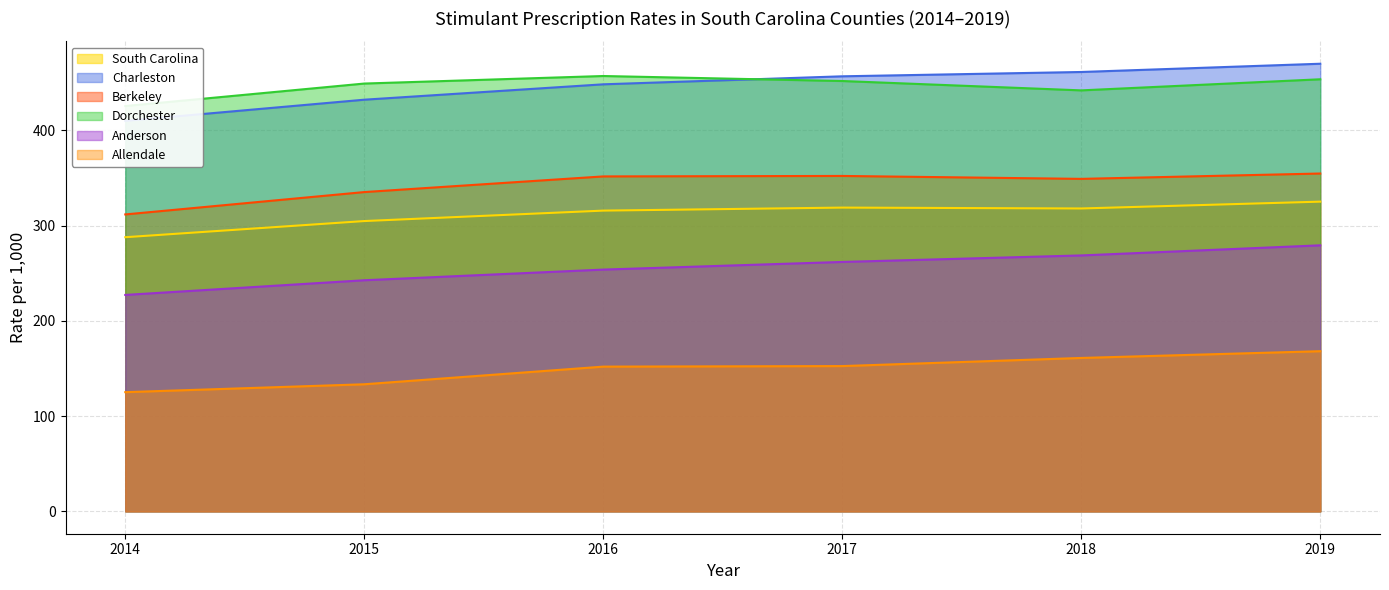

True or false: Anderson and South Carolina cross at least once.

False